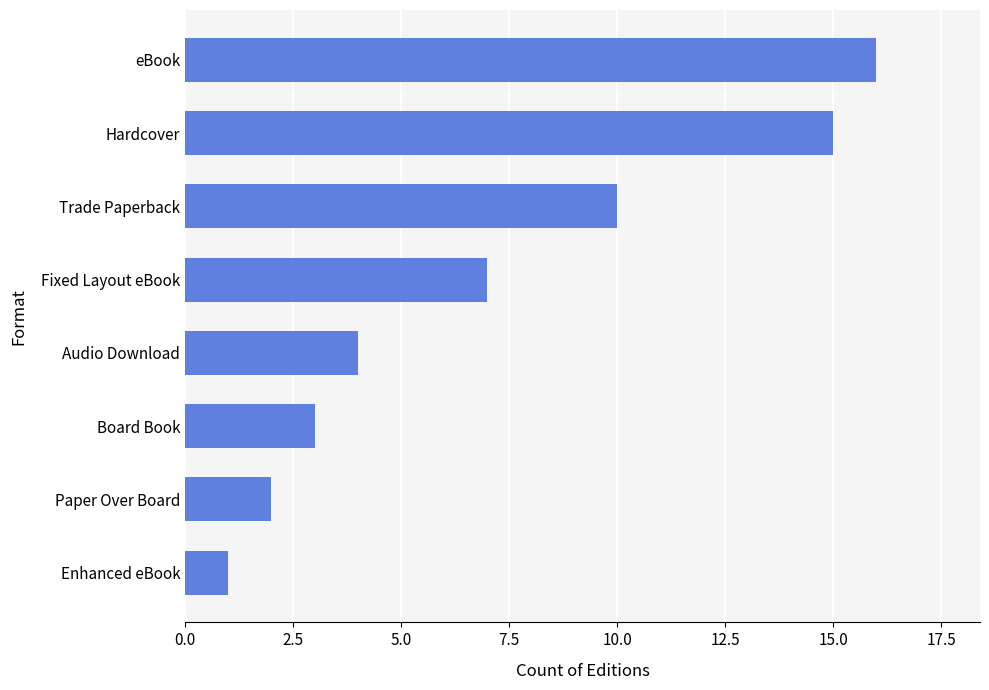

What is the change in value from Enhanced eBook to Fixed Layout eBook?

+6